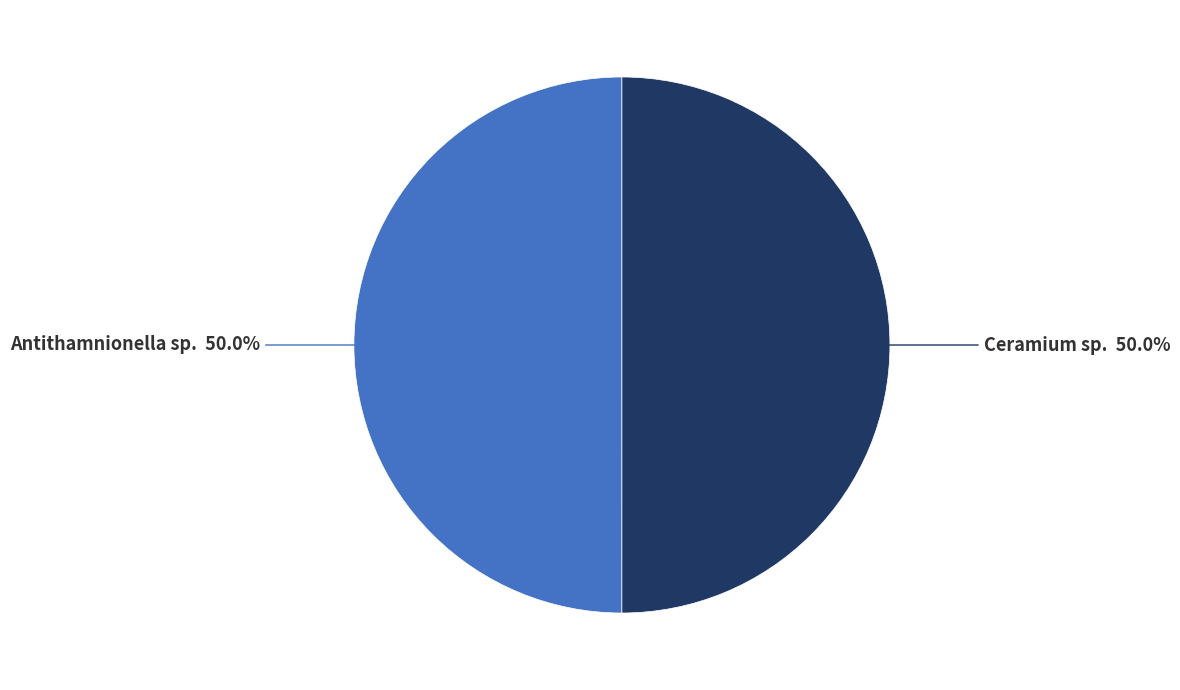

To the nearest percent, what is the average slice percentage?

50%